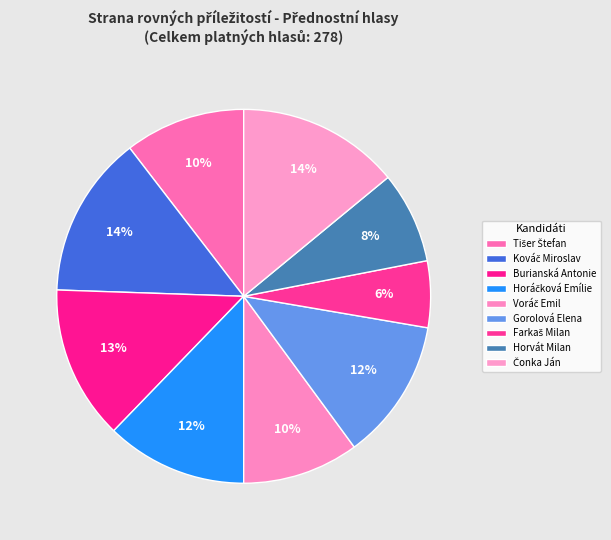

Is Farkaš Milan the majority of the pie?

No